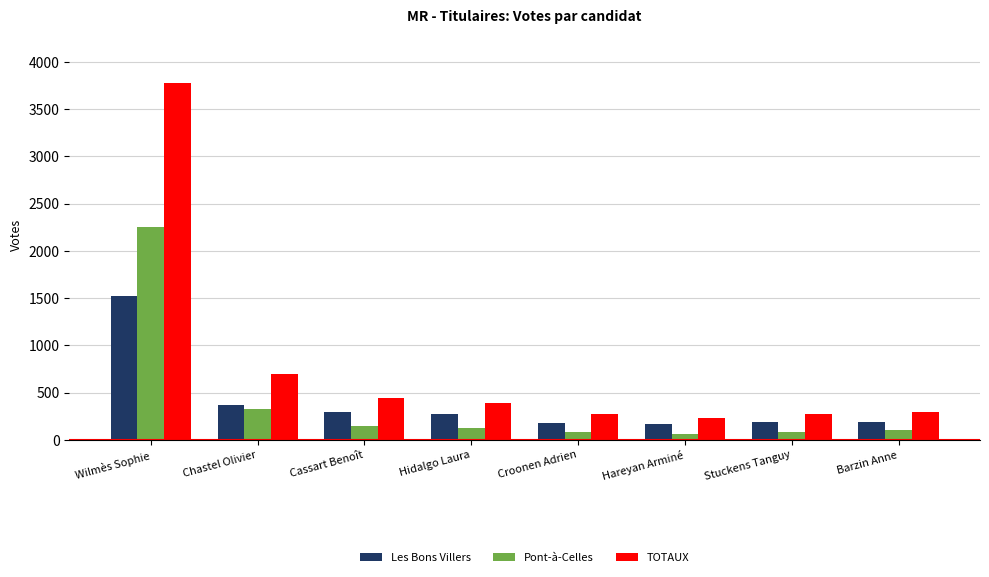

List the series in order of their peak value, highest first.

TOTAUX, Pont-à-Celles, Les Bons Villers